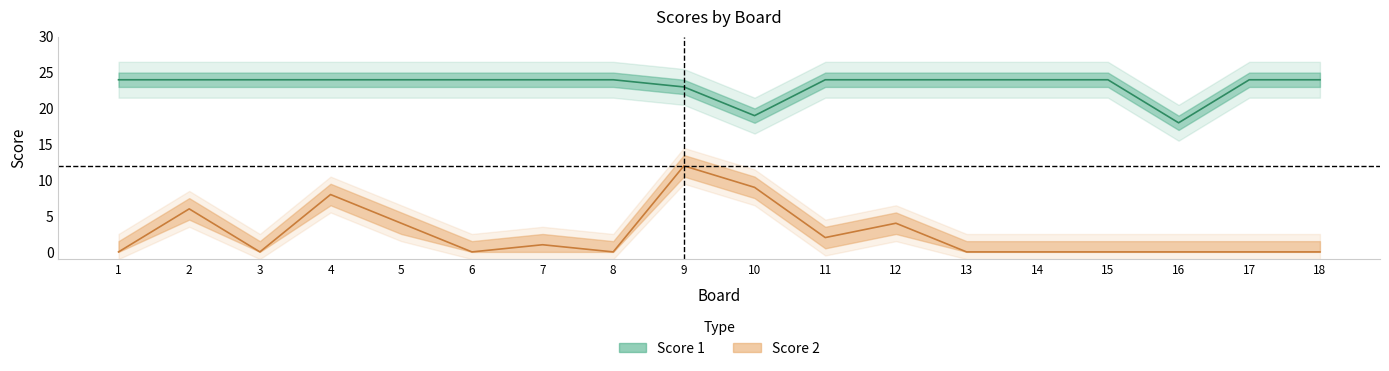

Is the value of Score 2 at 4 greater than the value of Score 1 at 5?

No